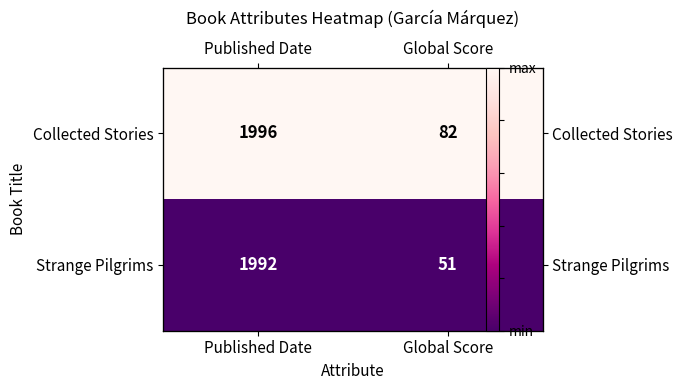

List the labels in order of Collected Stories value, smallest first.

Published Date, Global Score